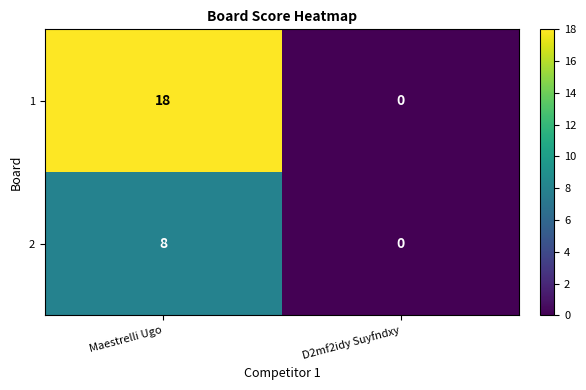

Reading left to right, list all the values displayed in this chart.

1: Maestrelli Ugo=18	D2mf2idy Suyfndxy=0
2: Maestrelli Ugo=8	D2mf2idy Suyfndxy=0